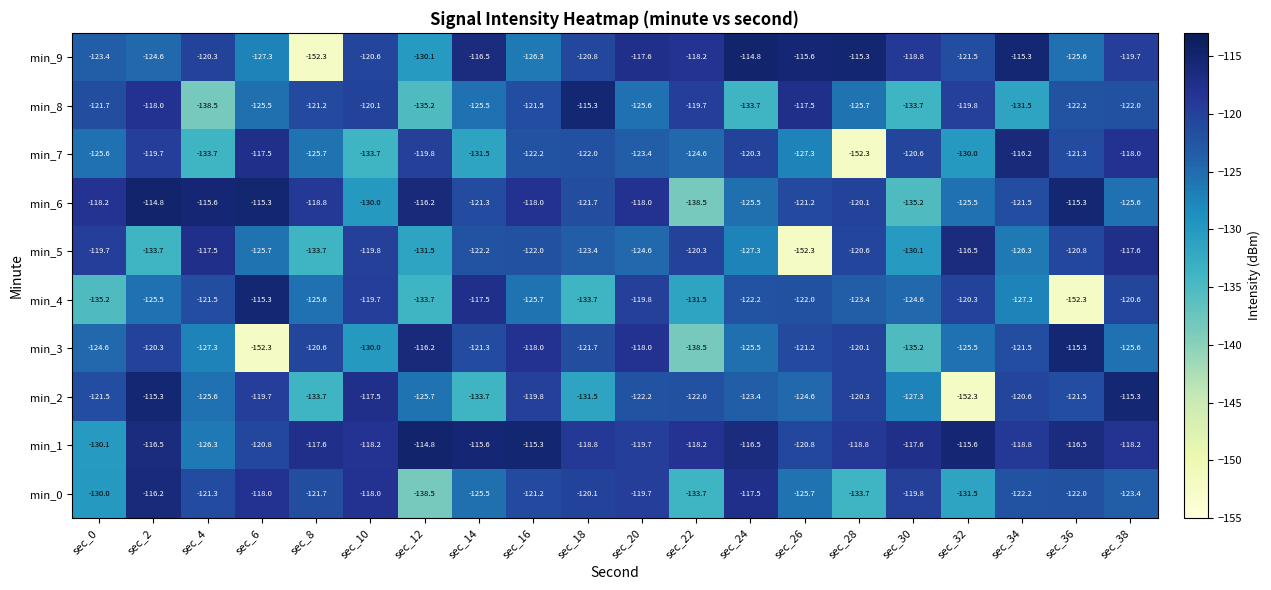

What is the smallest value displayed?

-152.3